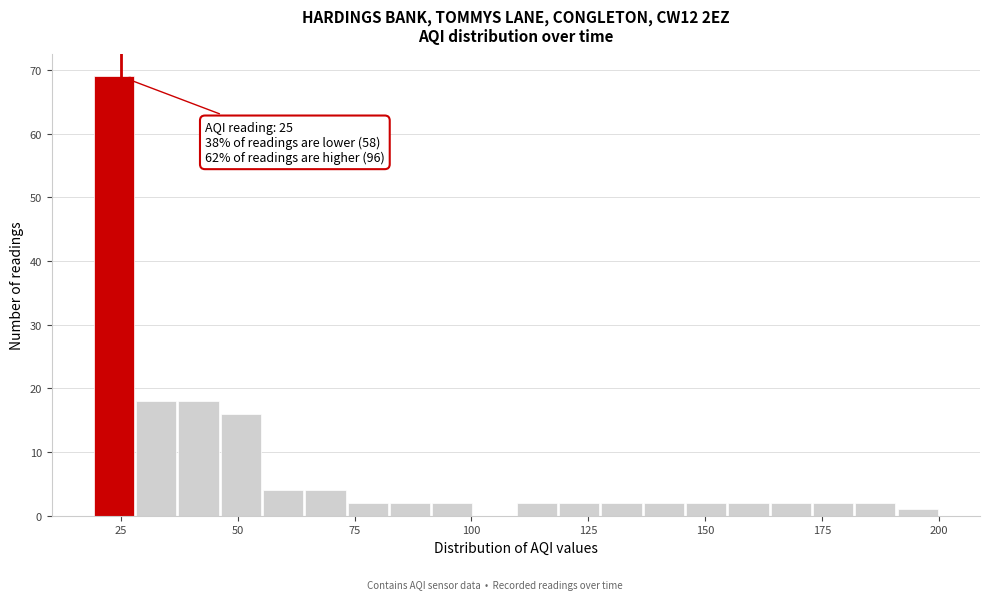

Read against the x-axis, roughly where is the centre of the tallest bar?

25